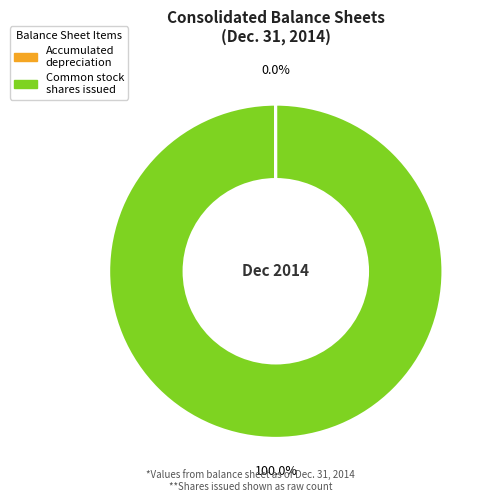

Does any single category account for the majority?

Yes